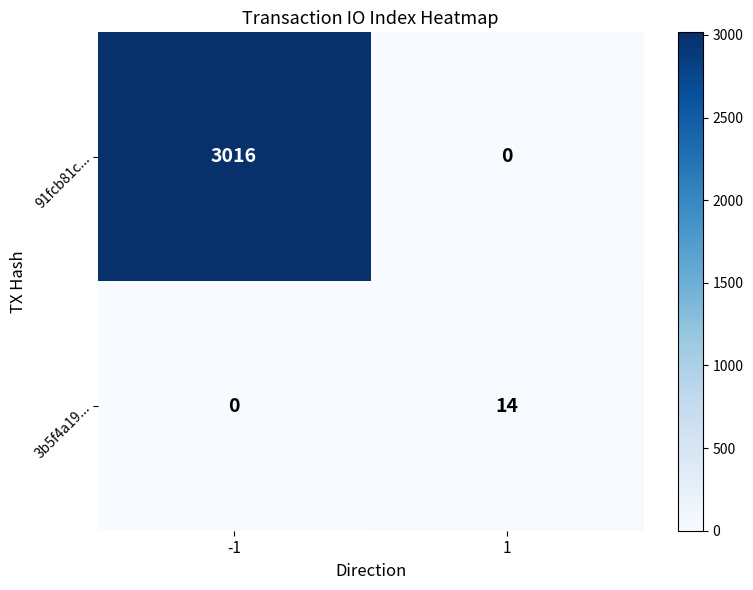

True or false: 3b5f4a19... has a value of 14 at 1.

True